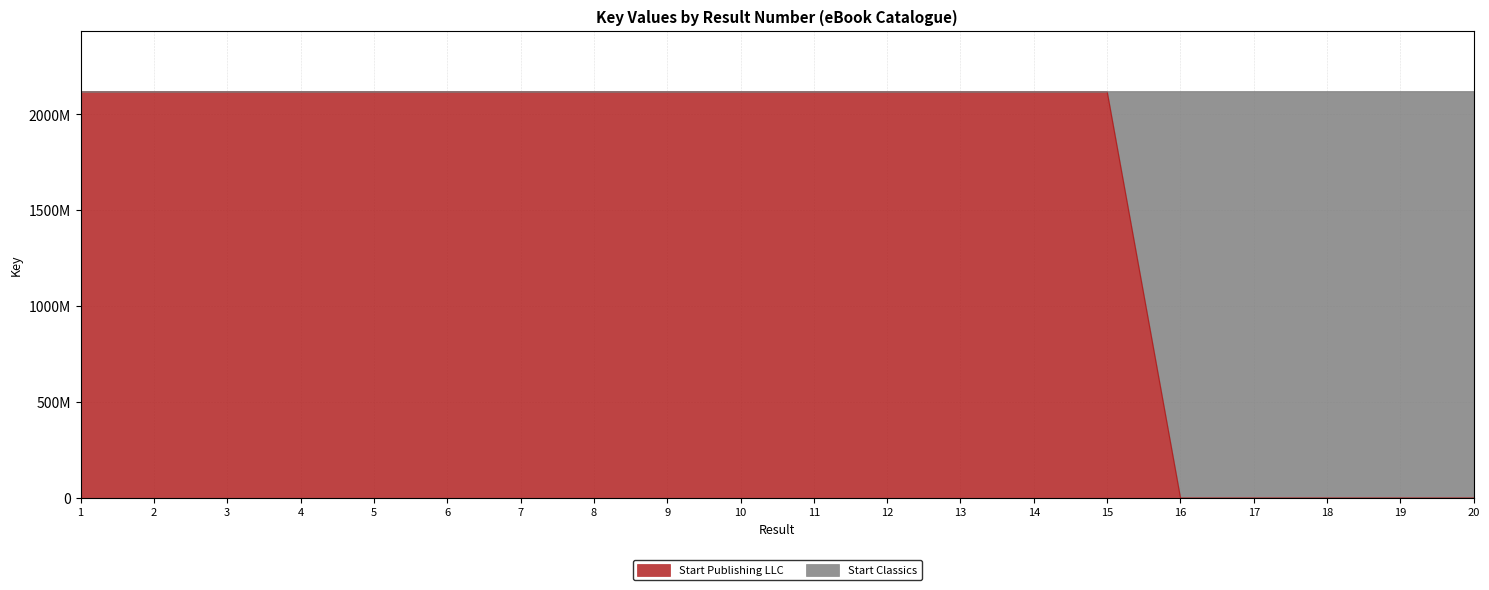

How many values are below 2117853959?

10